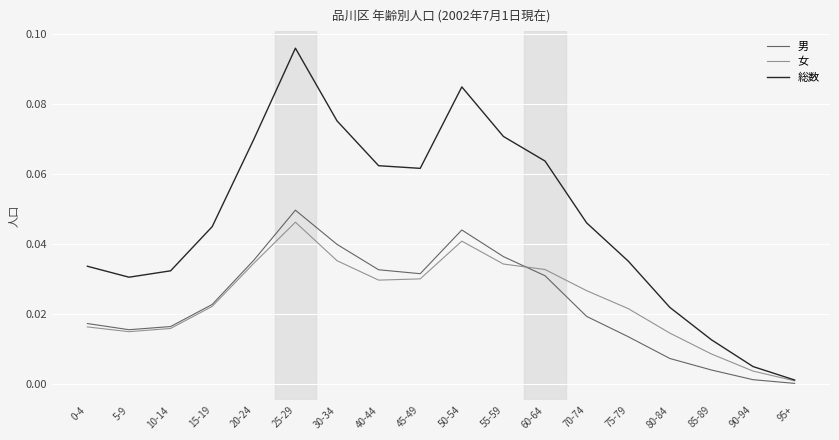

In 男, how many points are lower than both neighbors (excluding endpoints)?

2